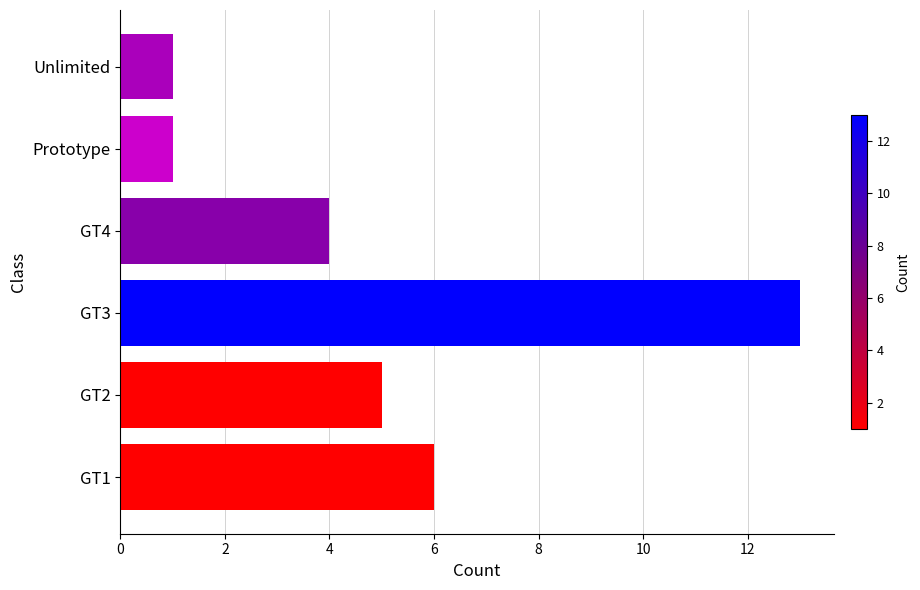

At which label is the value closest to 7?

GT1